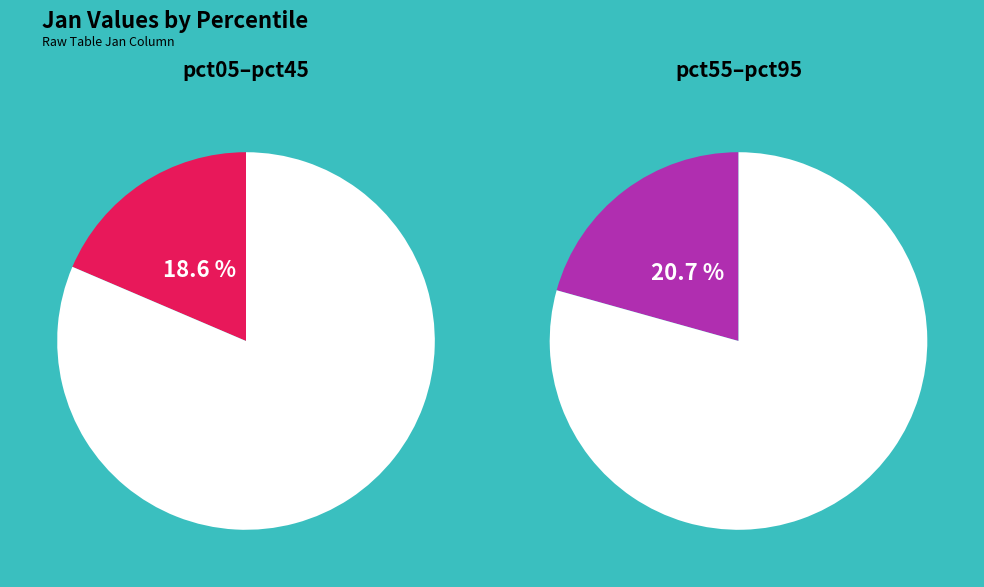

Between pct35 and pct15, which is larger?

pct15